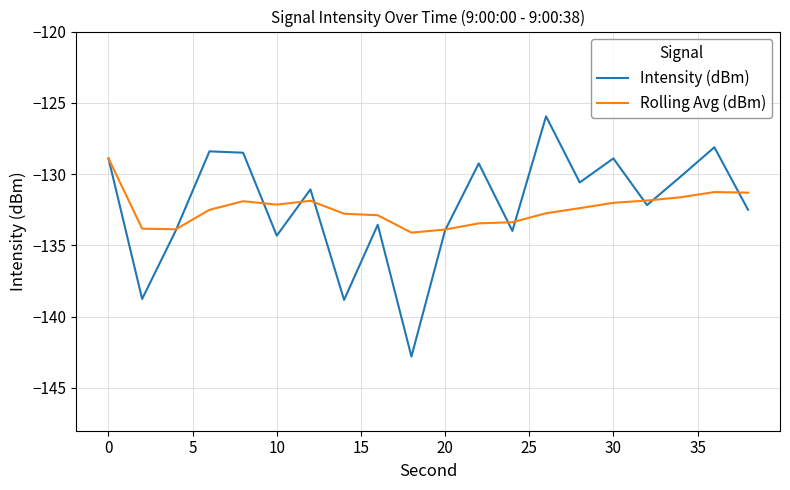

What is the lowest value of the Intensity (dBm) series?

-142.8